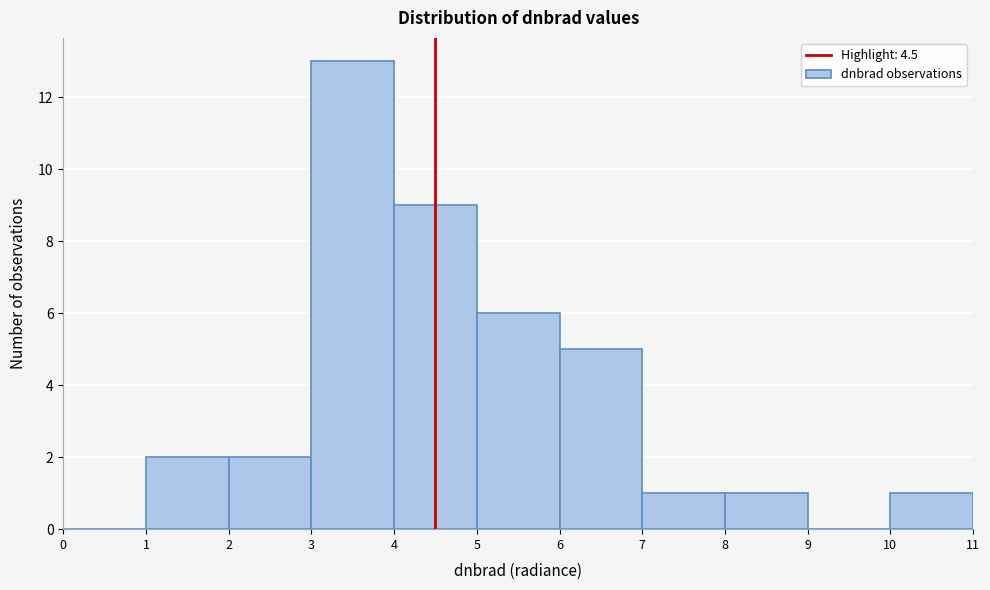

Over which range of the x-axis is the bar tallest?

3 to 4